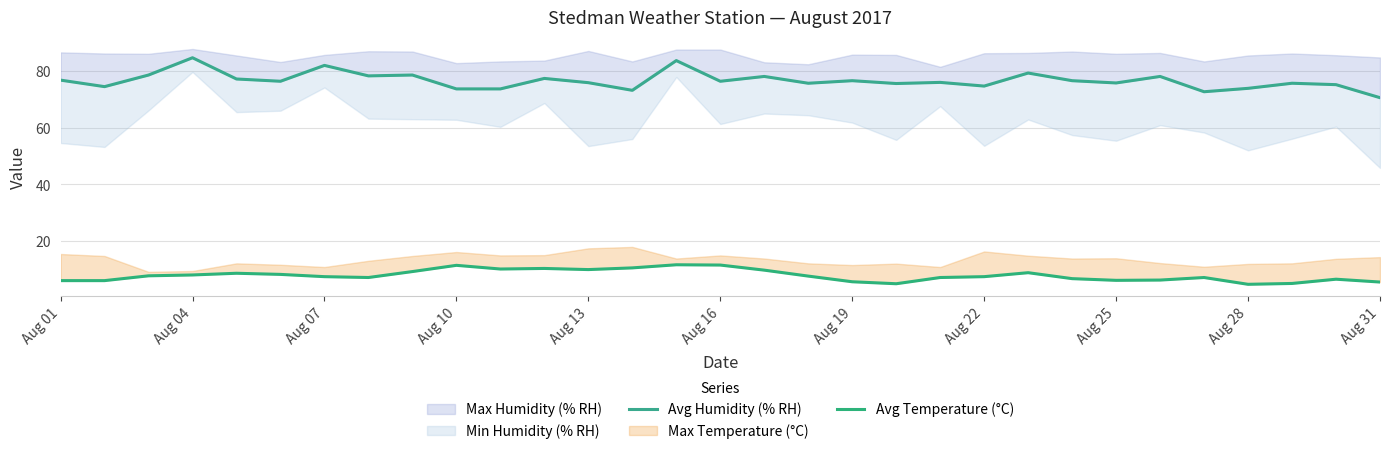

What position from the left is Aug 13?

13